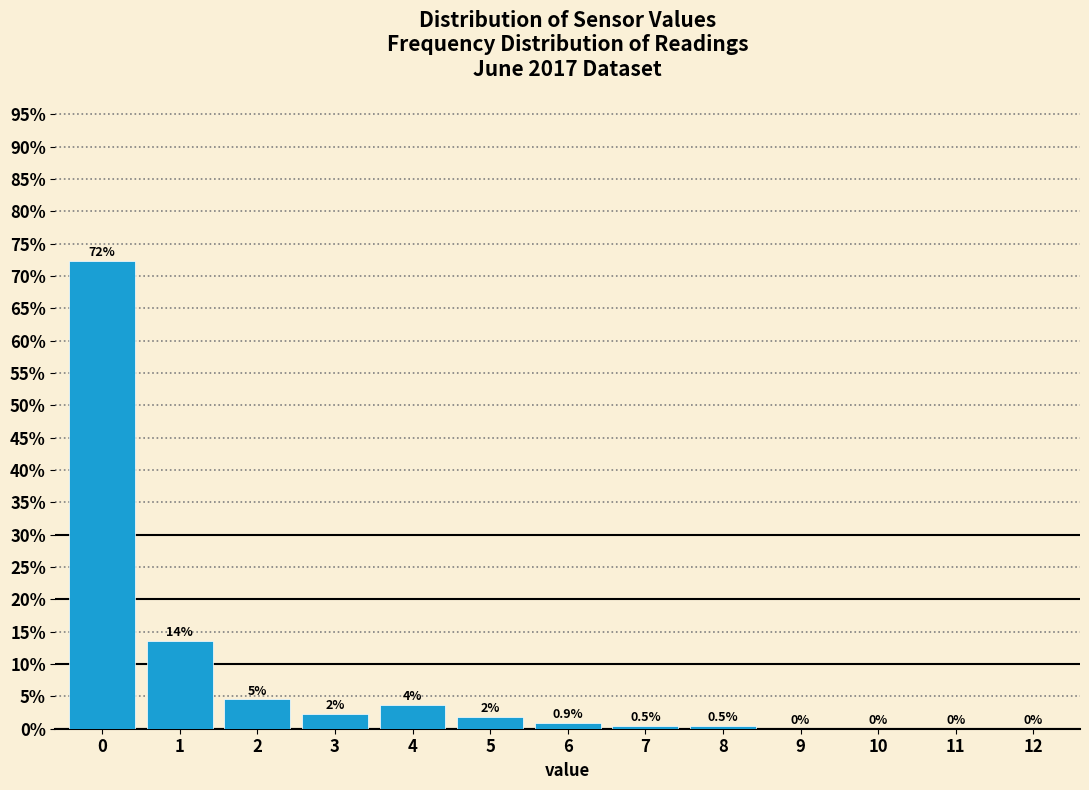

True or false: the data shows 0.0 at 11.

True